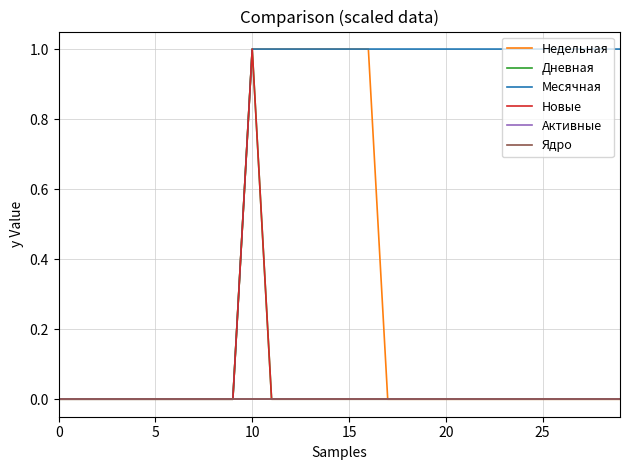

What is the label of the 18th point from the right?

12